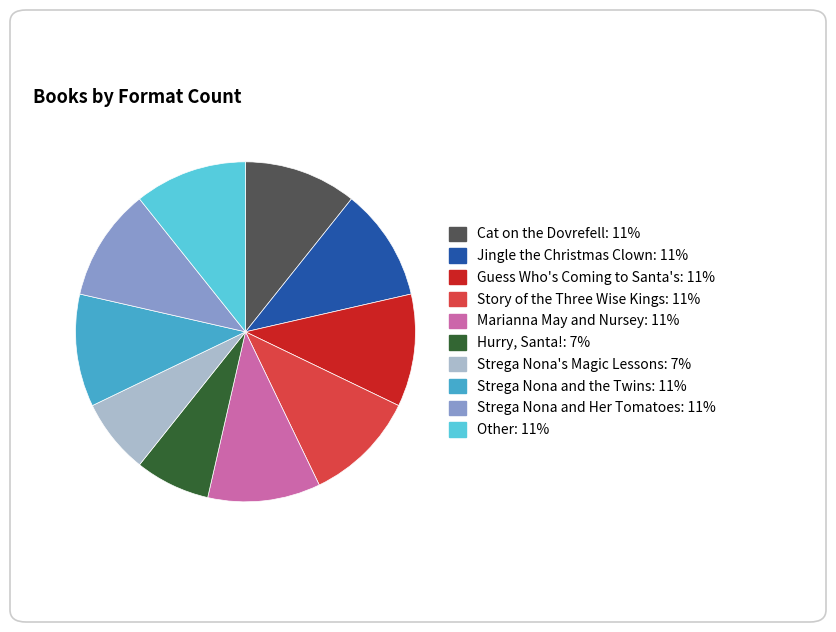

Does Cat on the Dovrefell account for over 50% of the chart?

No